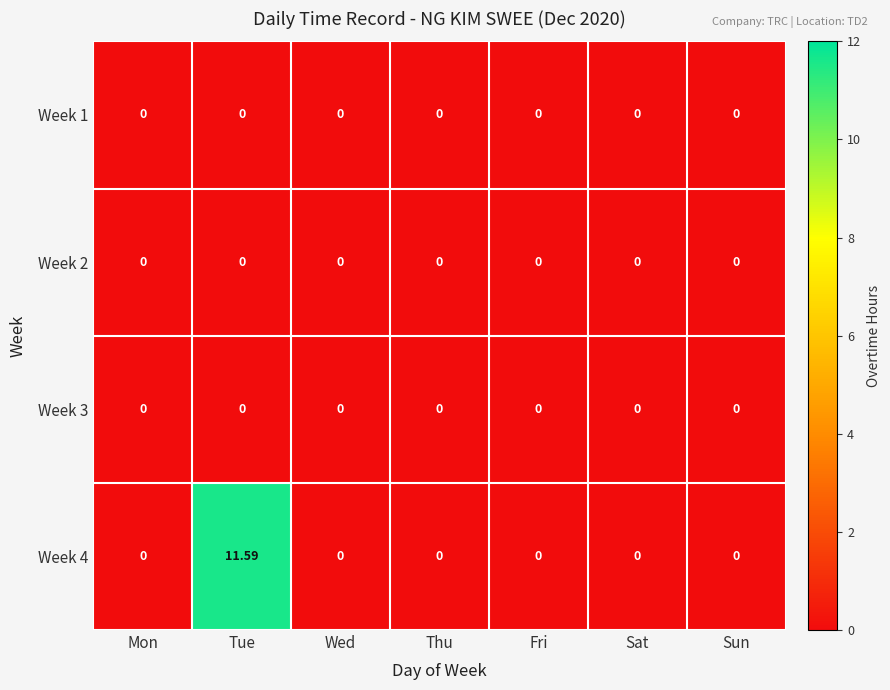

How many categories are shown in the chart?

7